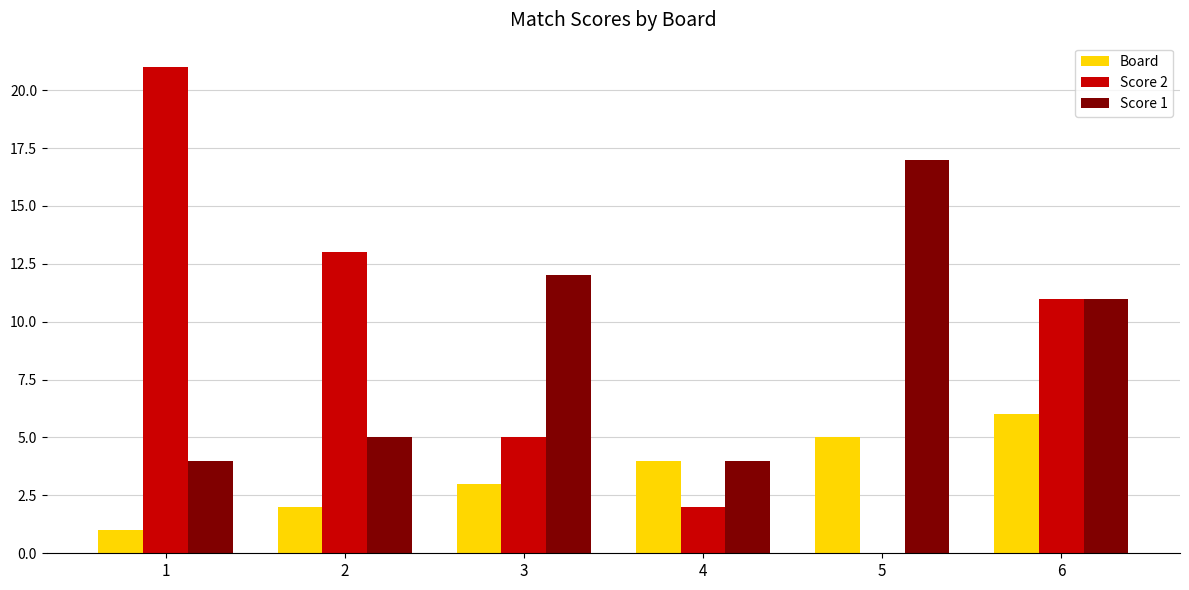

Is the value of Score 2 at 4 greater than the value of Score 1 at 3?

No